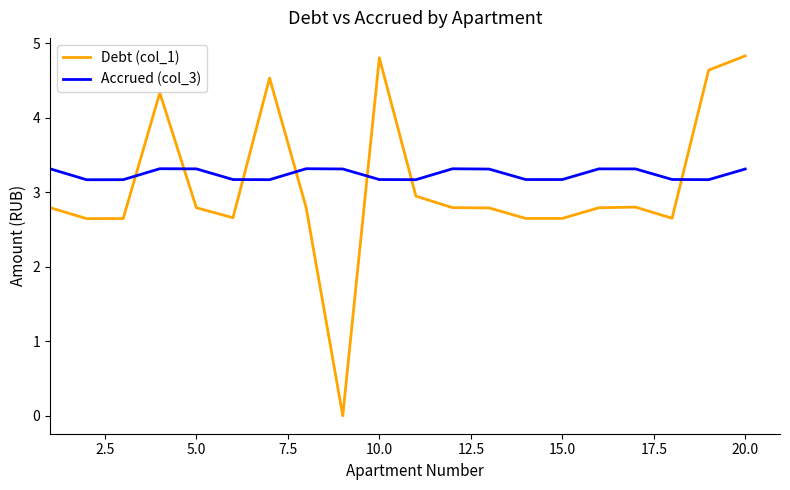

What is the difference between the maximum and minimum values in the Debt (col_1) series?

4.8